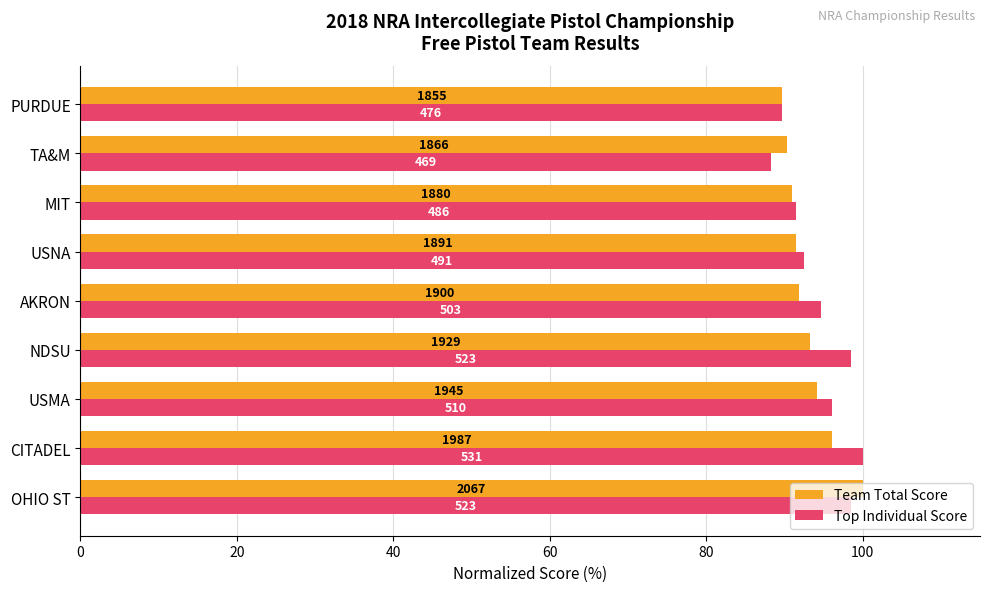

What are all the series names shown in the legend?

Team Total Score, Top Individual Score